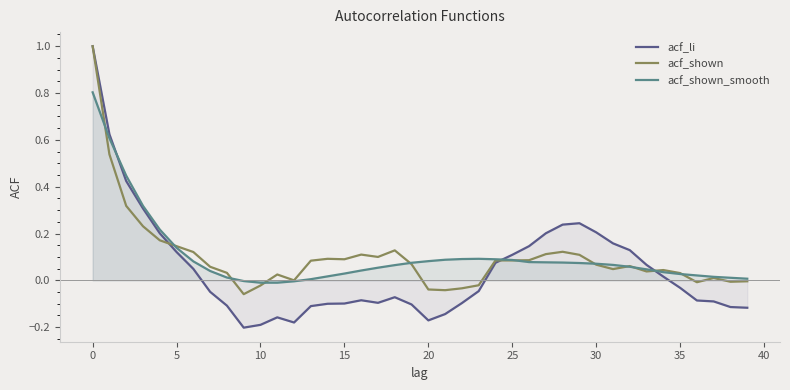

The value of acf_li at 10 is -0.2. True or false?

True